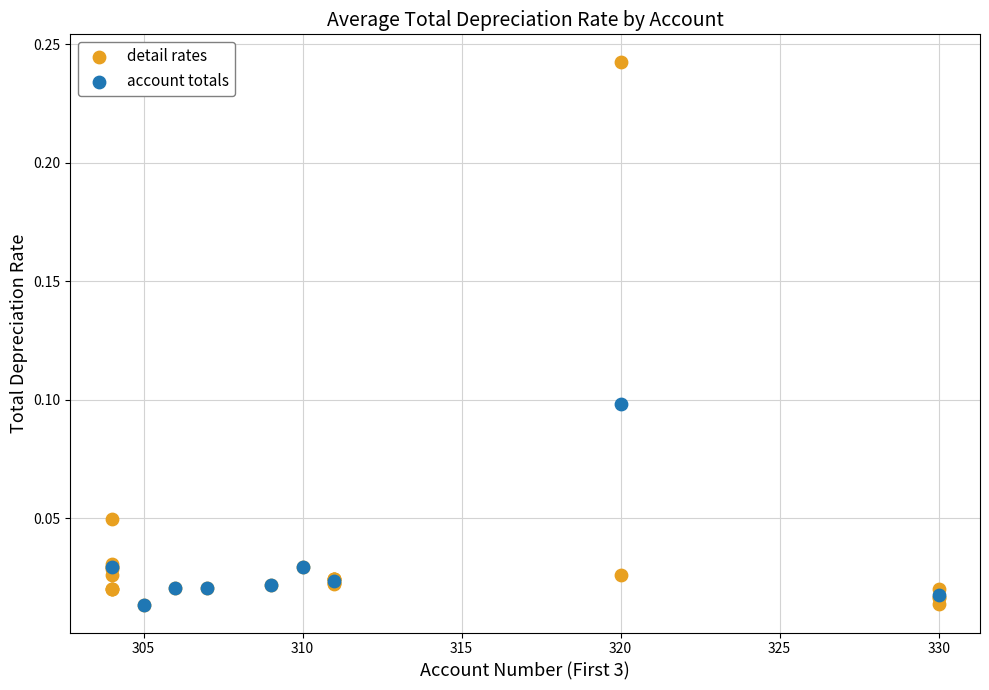

Which series contains the highest Y value?

detail rates